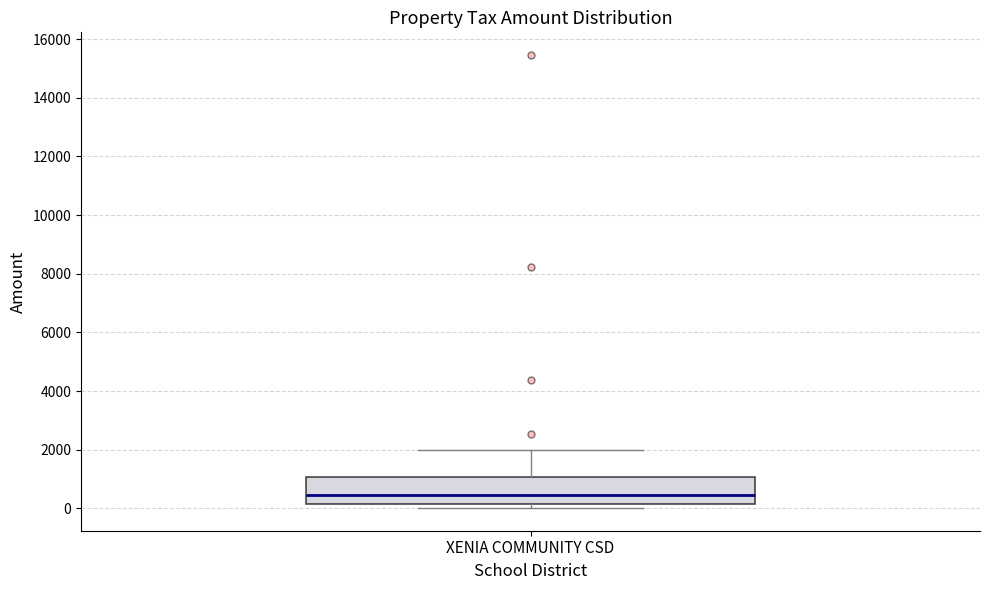

Transcribe this box plot: give where the median line is, the range the box spans, and where the two whiskers end, as read against the y-axis. The values are not printed on the chart, so give them approximately, as read against the axis.

median 400, box 200 to 1000, whiskers 0 to 2000